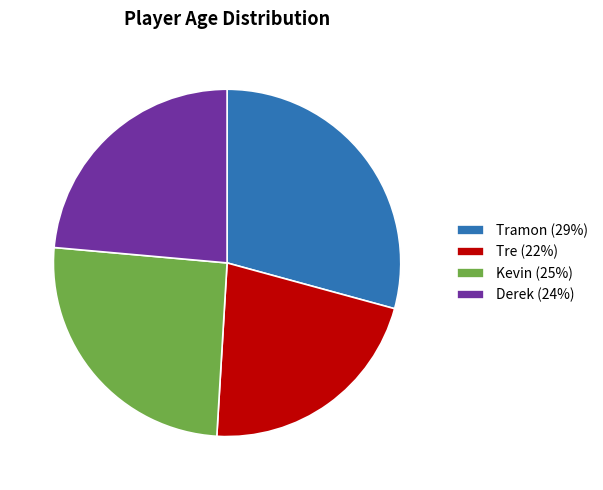

Is it true that Tramon (29%) is 29% of the pie?

True